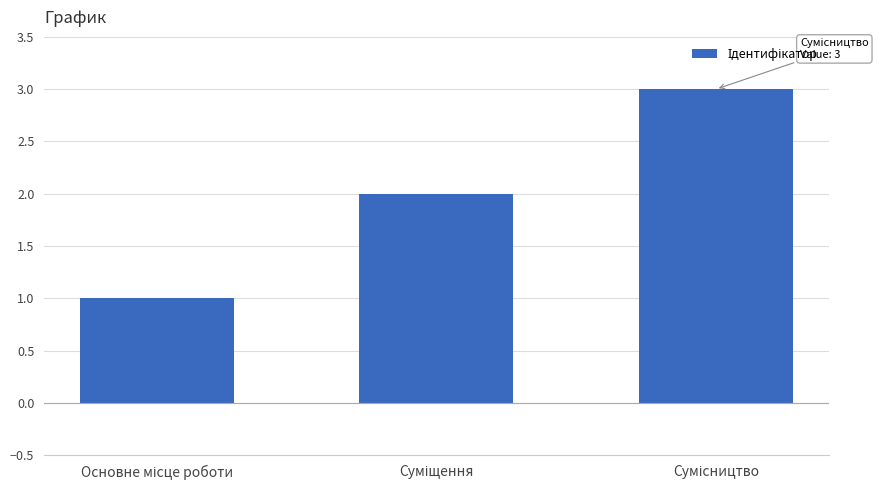

What is the greatest value displayed?

3